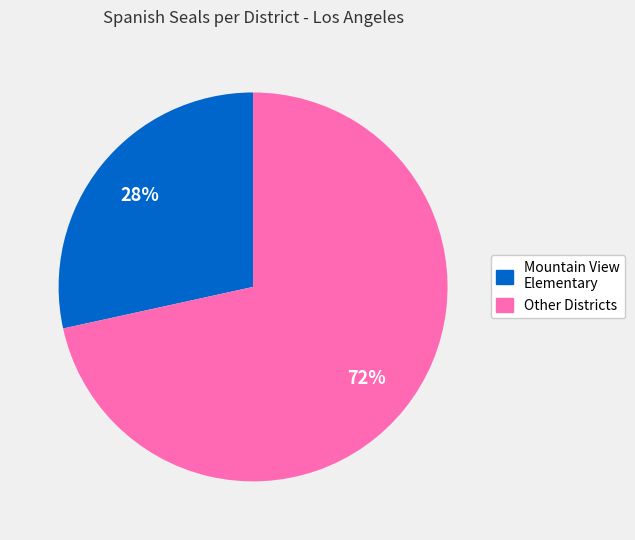

To the nearest percent, what is the average slice percentage?

50%